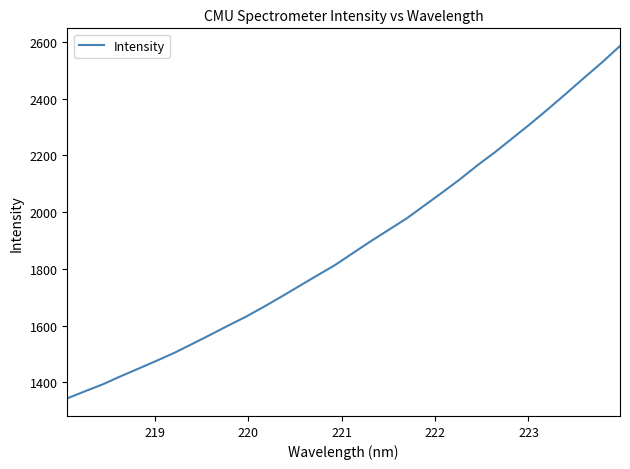

What is the difference between the maximum and minimum values?

1242.7